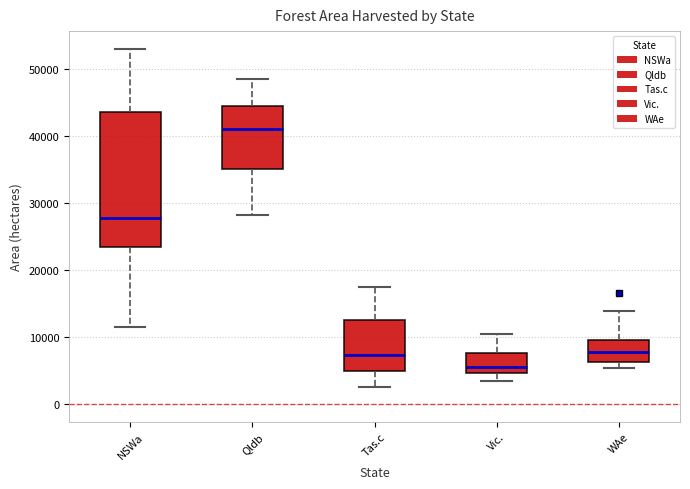

Reading left to right, read every box against the y-axis: the position of its median line, the range the box covers, and the ends of its whiskers. The values are not printed on the chart, so give them approximately, as read against the axis.

NSWa: median 28000, box 23000 to 44000, whiskers 12000 to 53000
Qldb: median 41000, box 35000 to 44000, whiskers 28000 to 48000
Tas.c: median 7000, box 5000 to 13000, whiskers 3000 to 18000
Vic.: median 6000, box 5000 to 8000, whiskers 3000 to 11000
WAe: median 8000, box 6000 to 10000, whiskers 5000 to 14000